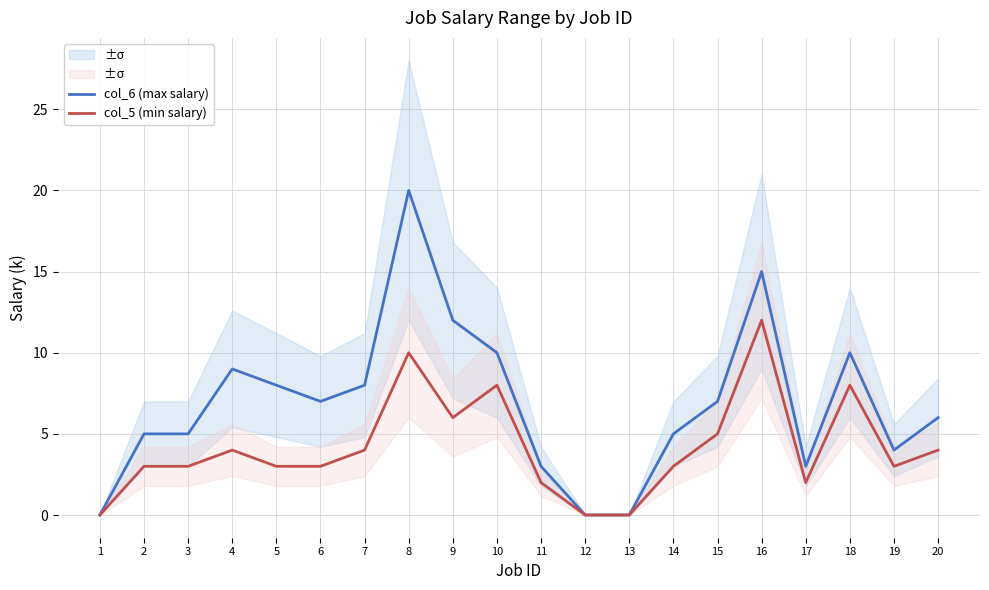

True or false: col_5 (min salary) has a value of 3 at 19.

True